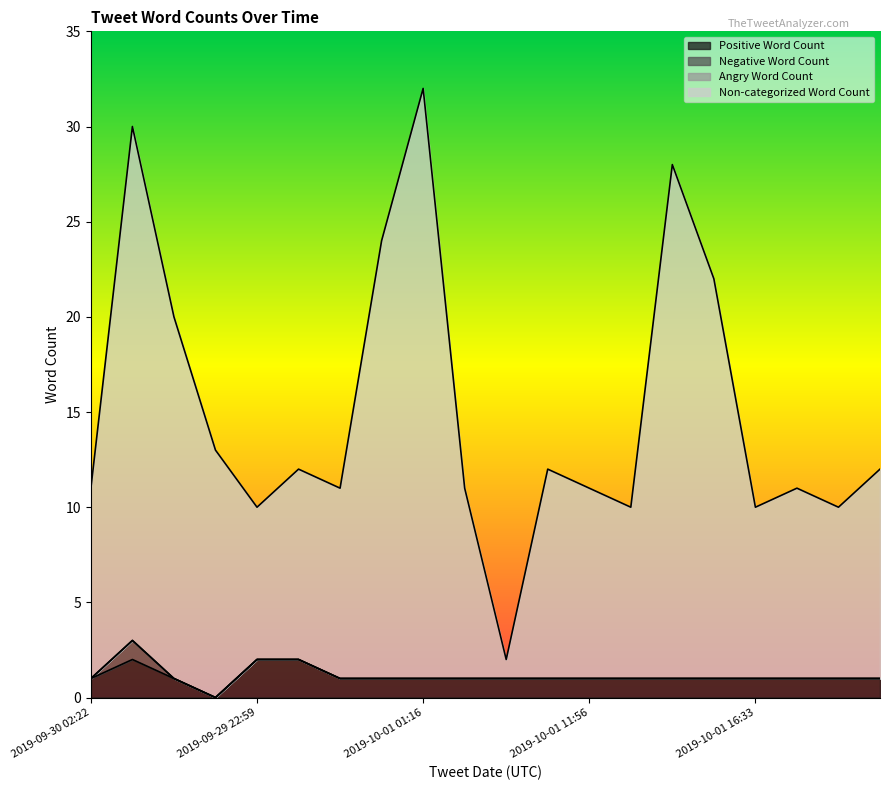

What is the sum of all Non-categorized Word Count values?

302